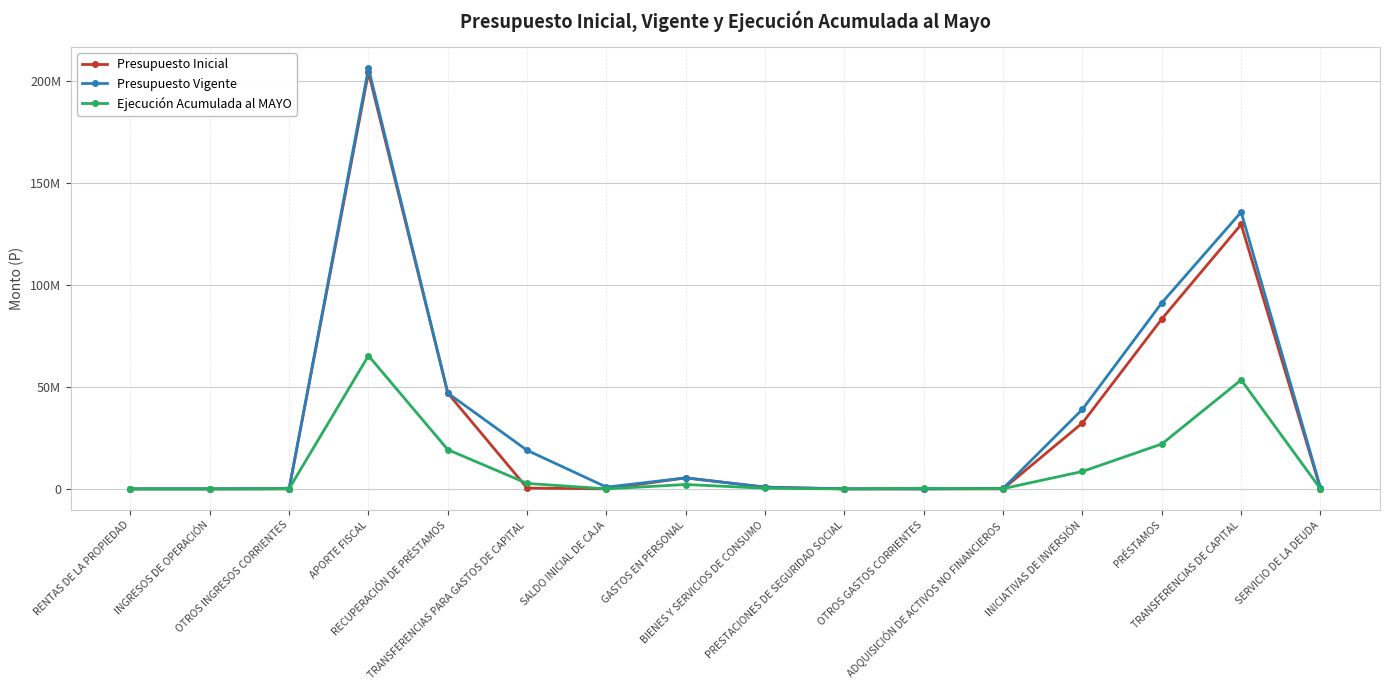

Where does the Ejecución Acumulada al MAYO series first go above 325296?

APORTE FISCAL